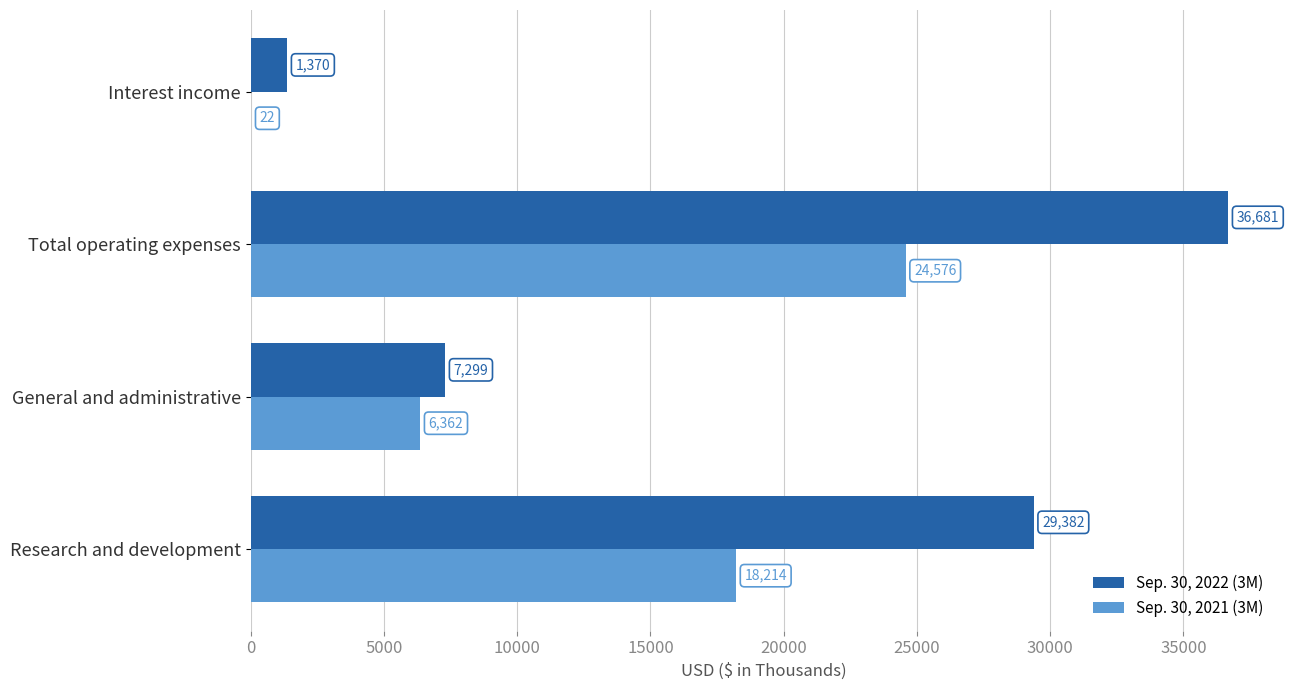

At which category does the chart reach its peak across all series?

Total operating expenses